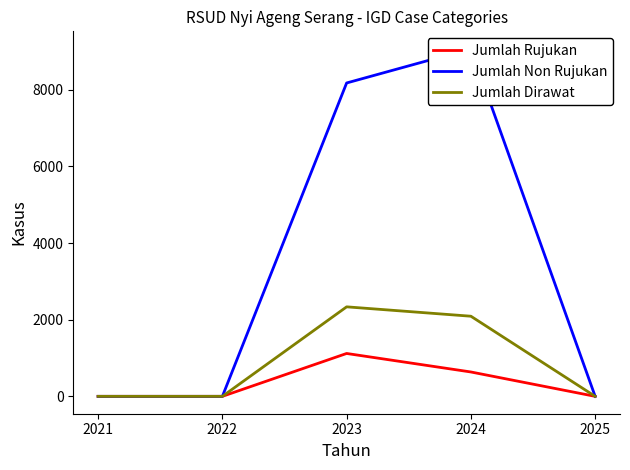

True or false: Jumlah Dirawat and Jumlah Non Rujukan cross at least once.

False